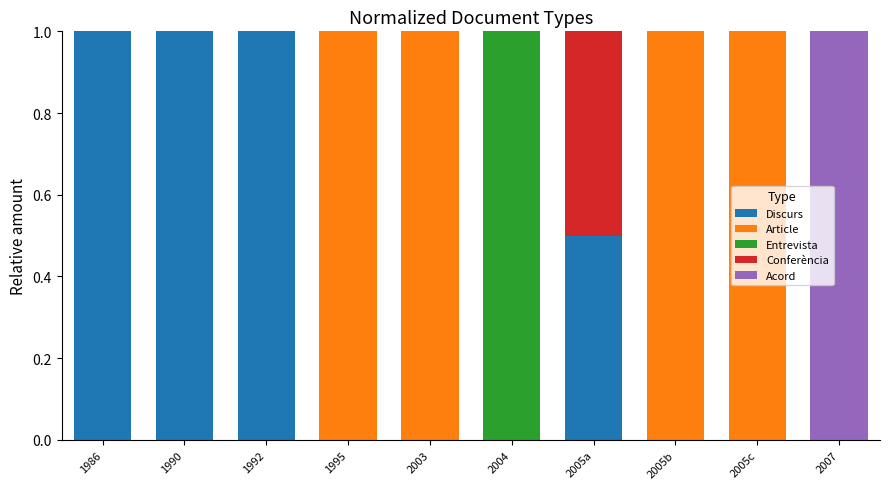

True or false: Discurs has a value of 0.0 at 2005c.

True